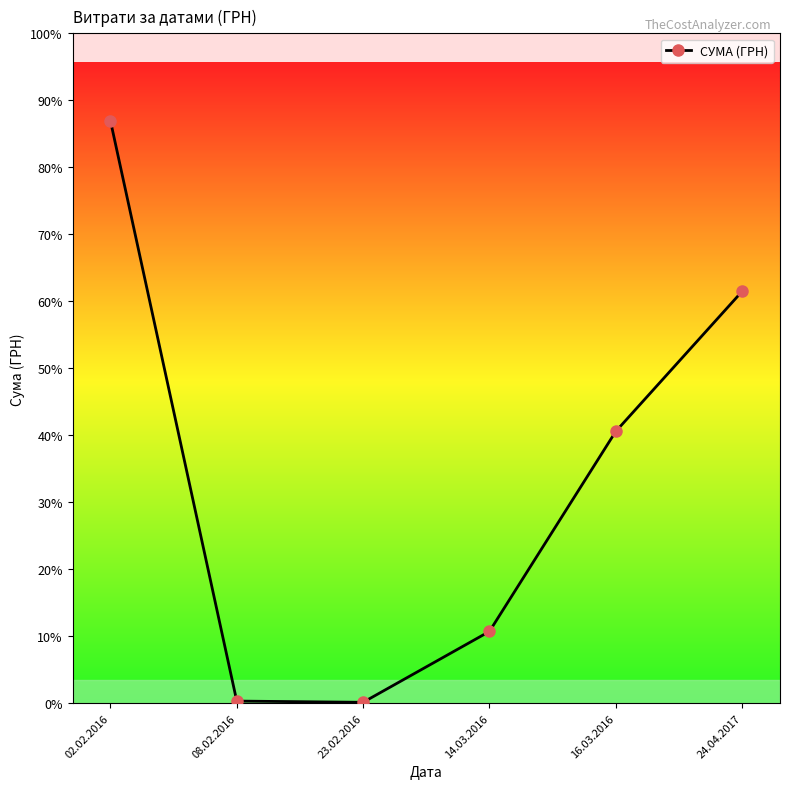

Count the number of data series in this chart.

1